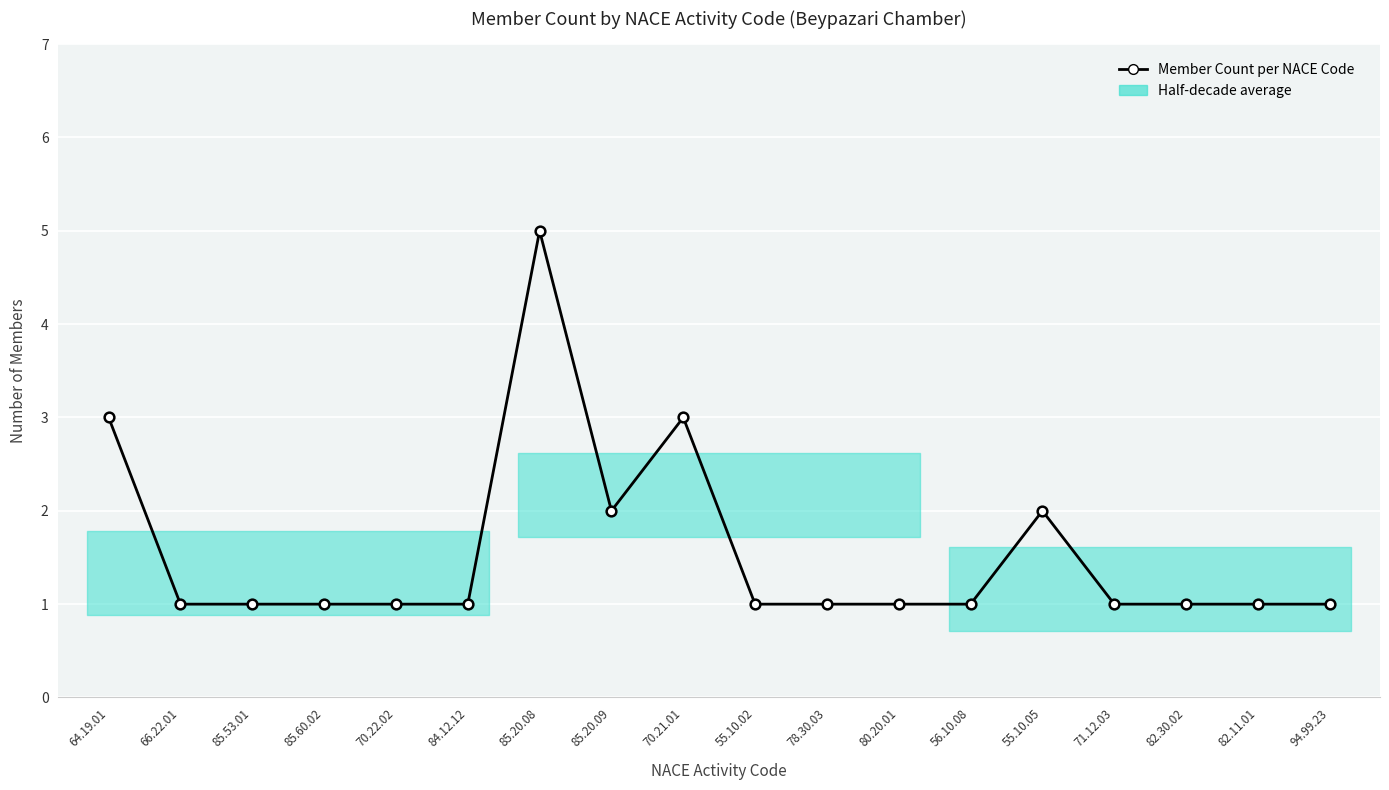

What is the value of the 1st point from the left?

3